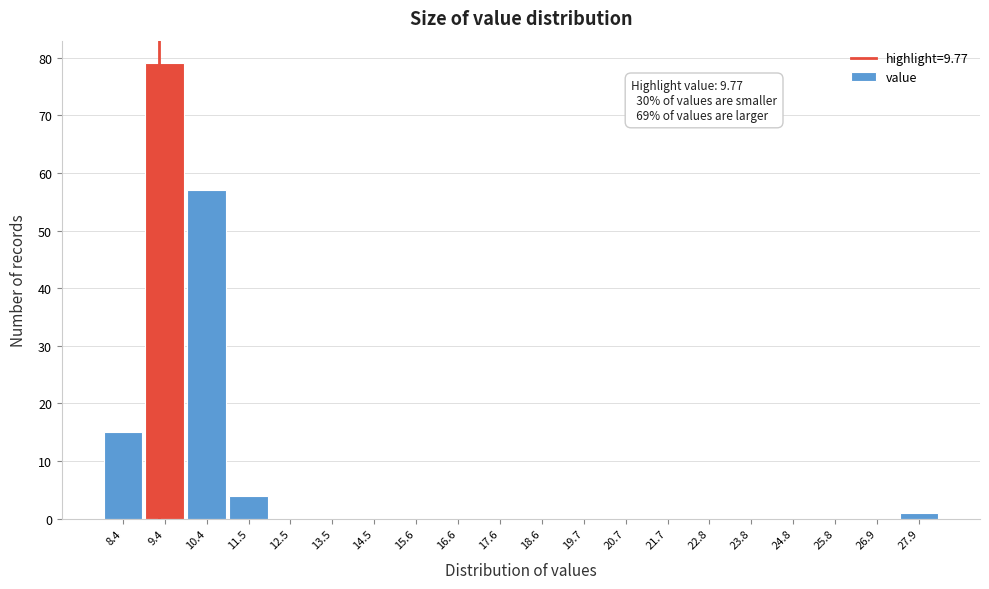

Reading left to right, list all the values displayed in this chart.

8.4=15	9.4=79	10.4=57	11.5=4	12.5=0	13.5=0	14.5=0	15.6=0	16.6=0	17.6=0	18.6=0	19.7=0	20.7=0	21.7=0	22.8=0	23.8=0	24.8=0	25.8=0	26.9=0	27.9=1